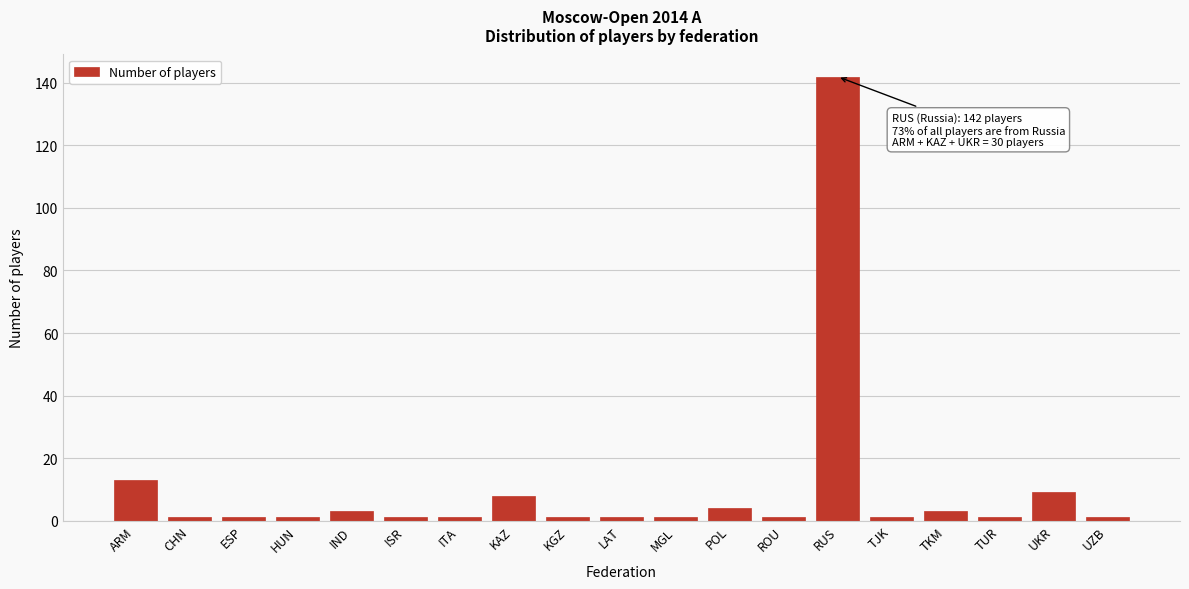

Reading right to left, extract all data points from this chart.

1	9	1	3	1	142	1	4	1	1	1	8	1	1	3	1	1	1	13